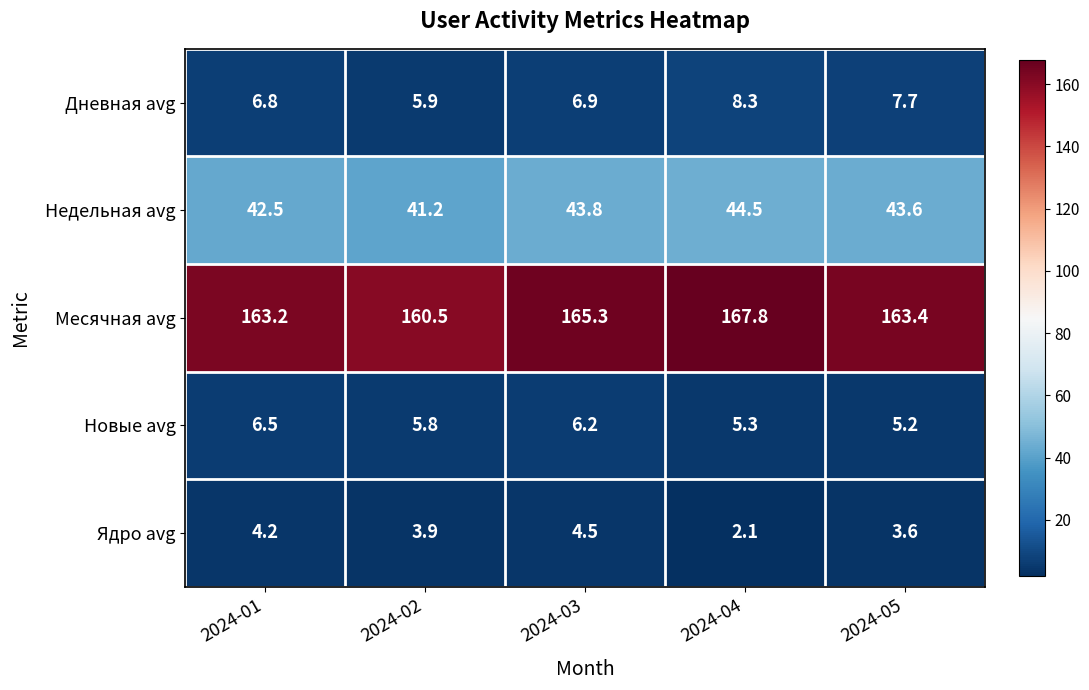

Is it true that Ядро avg equals 2.1 at 2024-04?

True